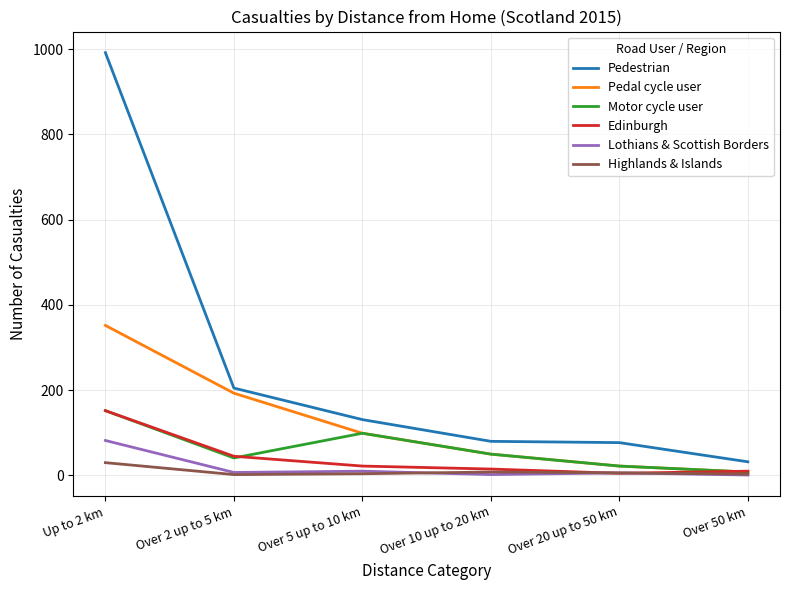

At which label does Pedestrian reach its peak?

Up to 2 km